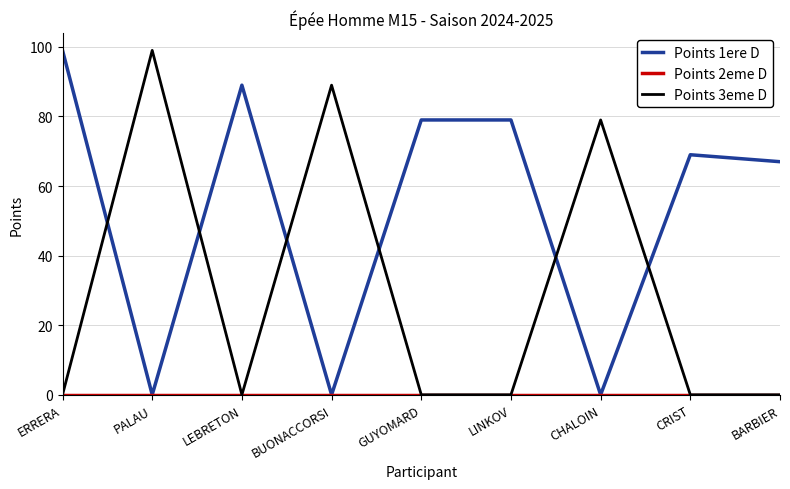

Between CHALOIN and CRIST, which series saw the biggest shift?

Points 3eme D